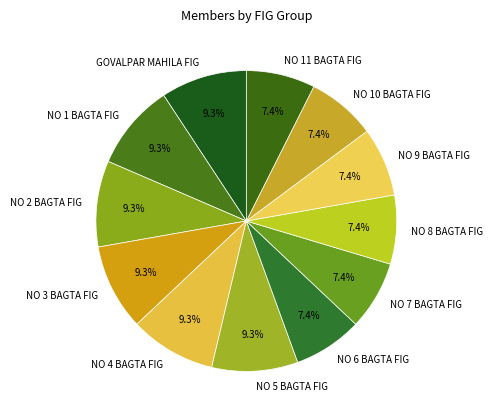

What percentage do NO 8 BAGTA FIG and NO 9 BAGTA FIG together represent?

14.8%